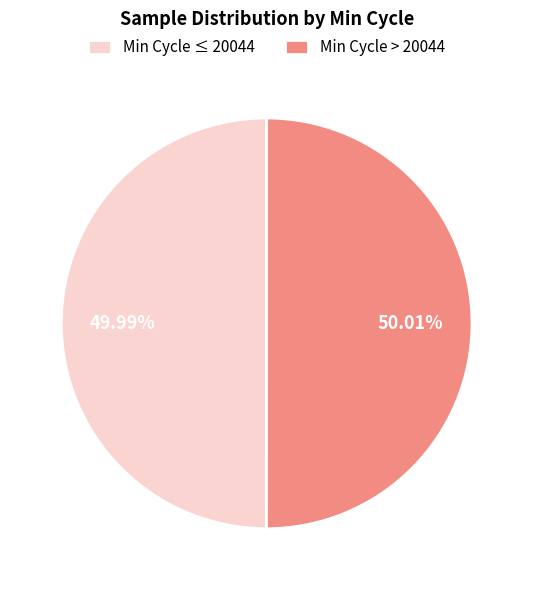

Combined, do Min Cycle ≤ 20044 and Min Cycle > 20044 account for over 50%?

Yes